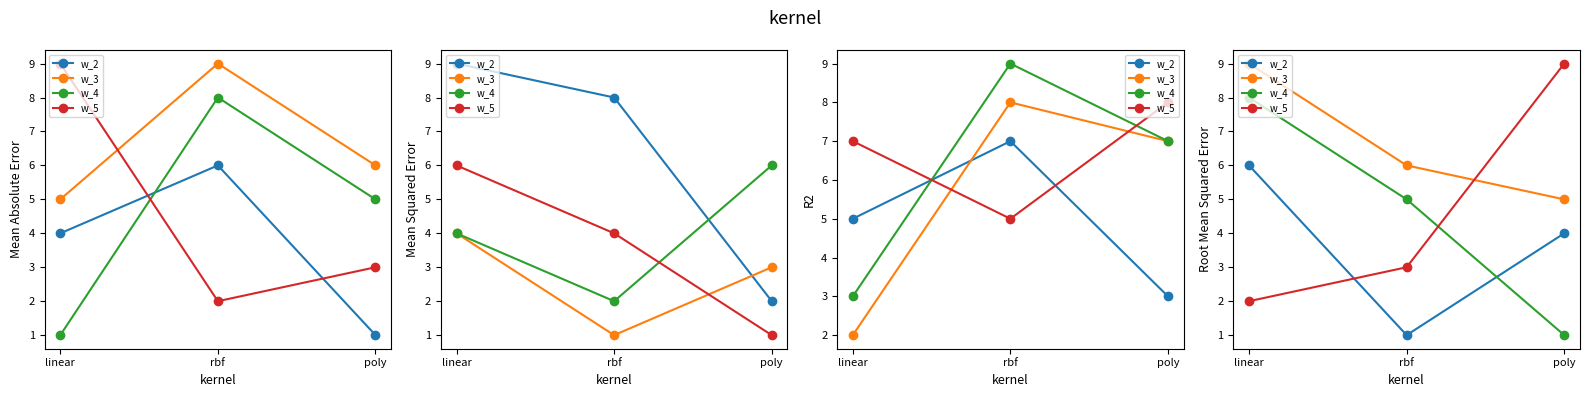

What are all the series names shown in the legend?

w_2, w_3, w_4, w_5